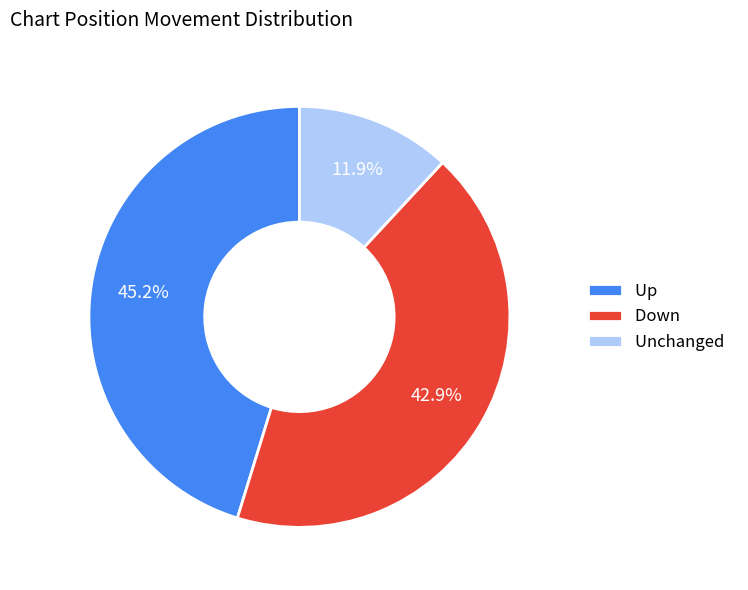

To the nearest percent, what is the difference between the largest and smallest slice percentages?

33%